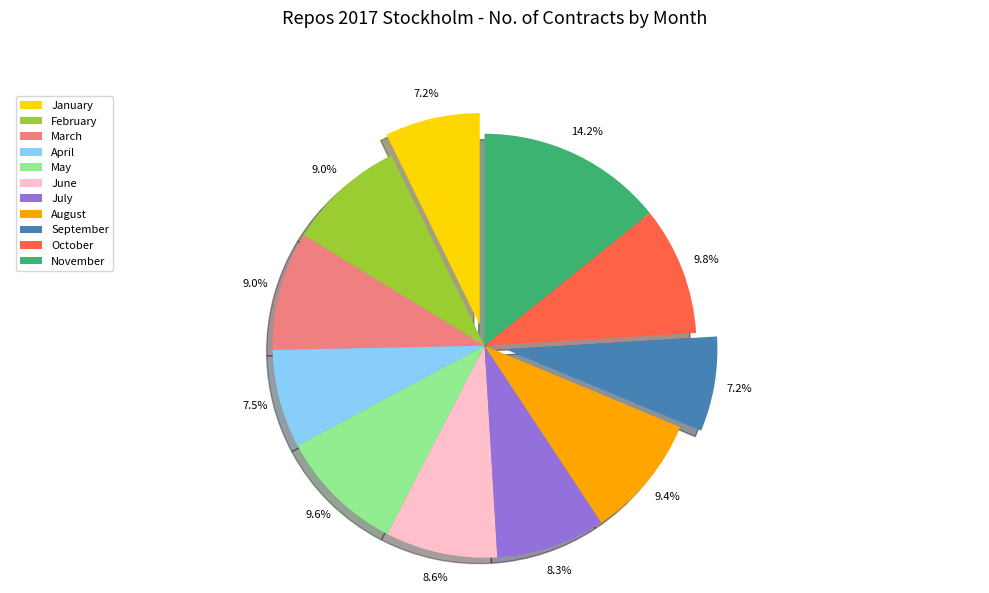

Does October represent more than half of the total?

No